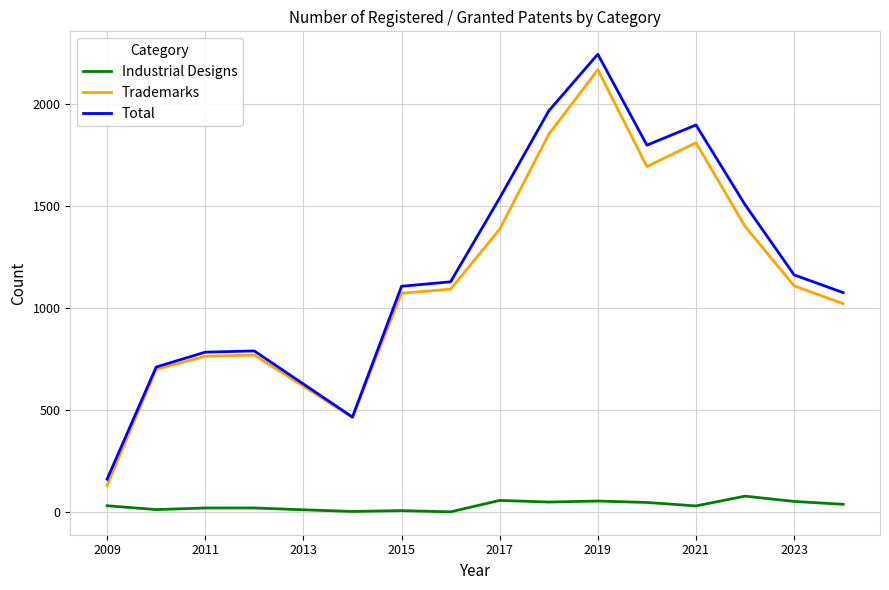

How many lines are shown in the chart?

3